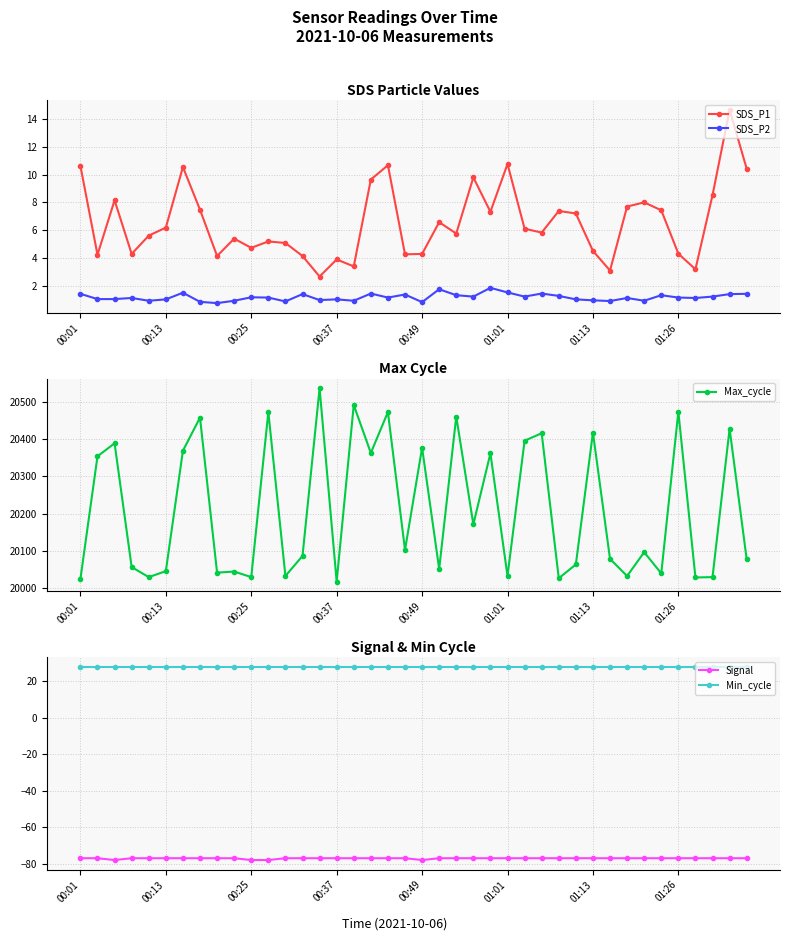

True or false: SDS_P1 and SDS_P2 intersect in this chart.

False